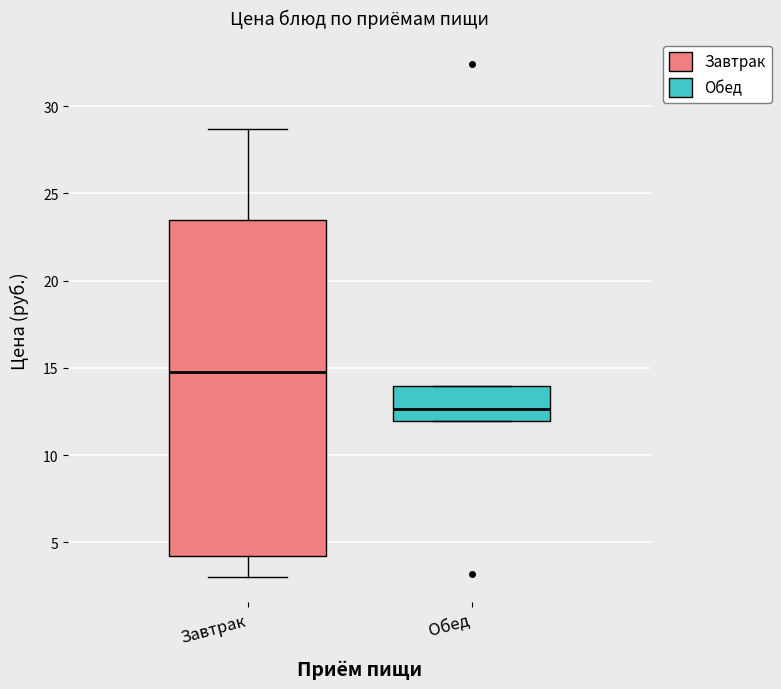

Reading left to right, transcribe this box plot: for each box, give where its median line is, the range the box spans, and where its two whiskers end, as read against the y-axis. The values are not printed on the chart, so give them approximately, as read against the axis.

Завтрак: median 15.0, box 4.0 to 23.5, whiskers 3.0 to 28.5
Обед: median 12.5, box 12.0 to 14.0, whiskers 12.0 to 14.0